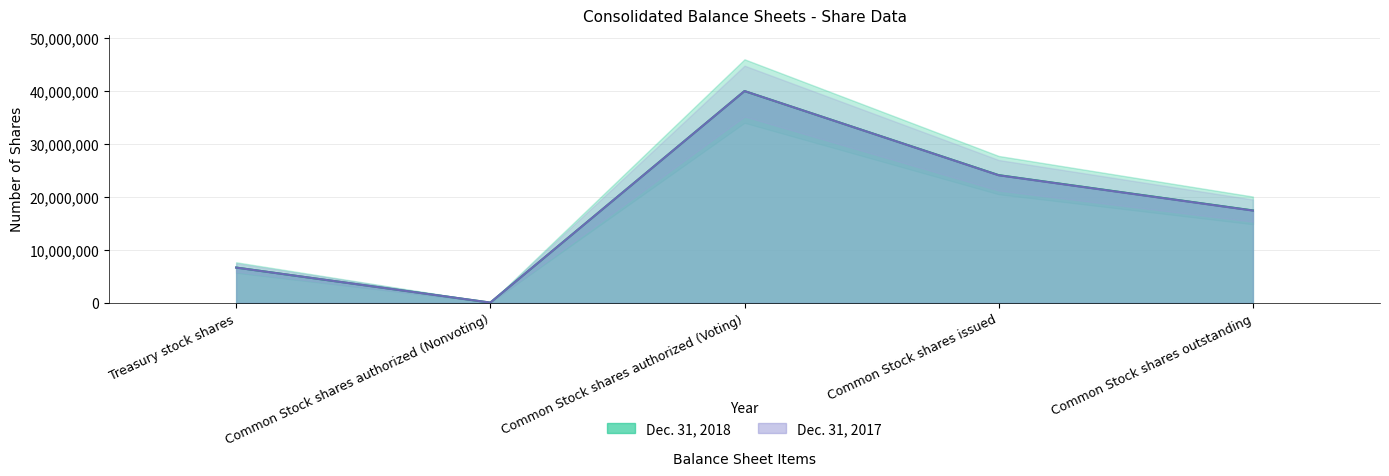

What is the label of the 4th point from the right?

Common Stock shares authorized (Nonvoting)